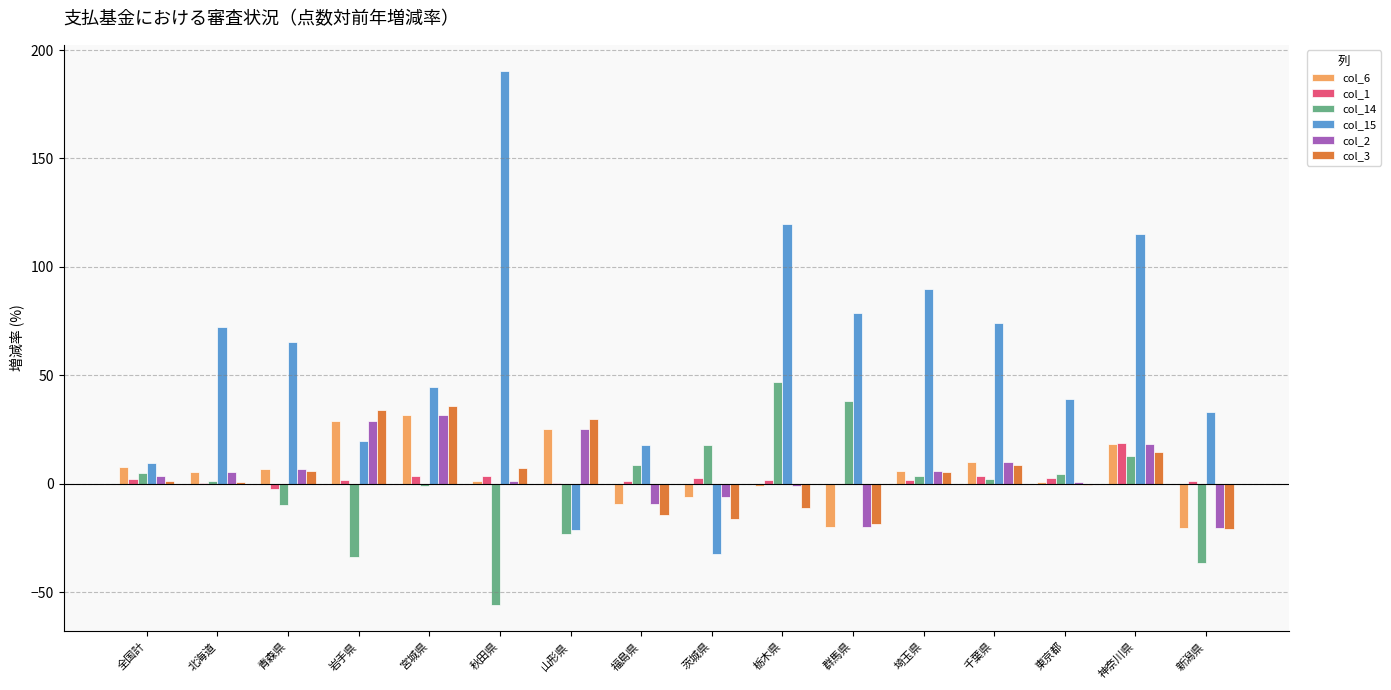

At which label does col_2 first exceed 5?

北海道